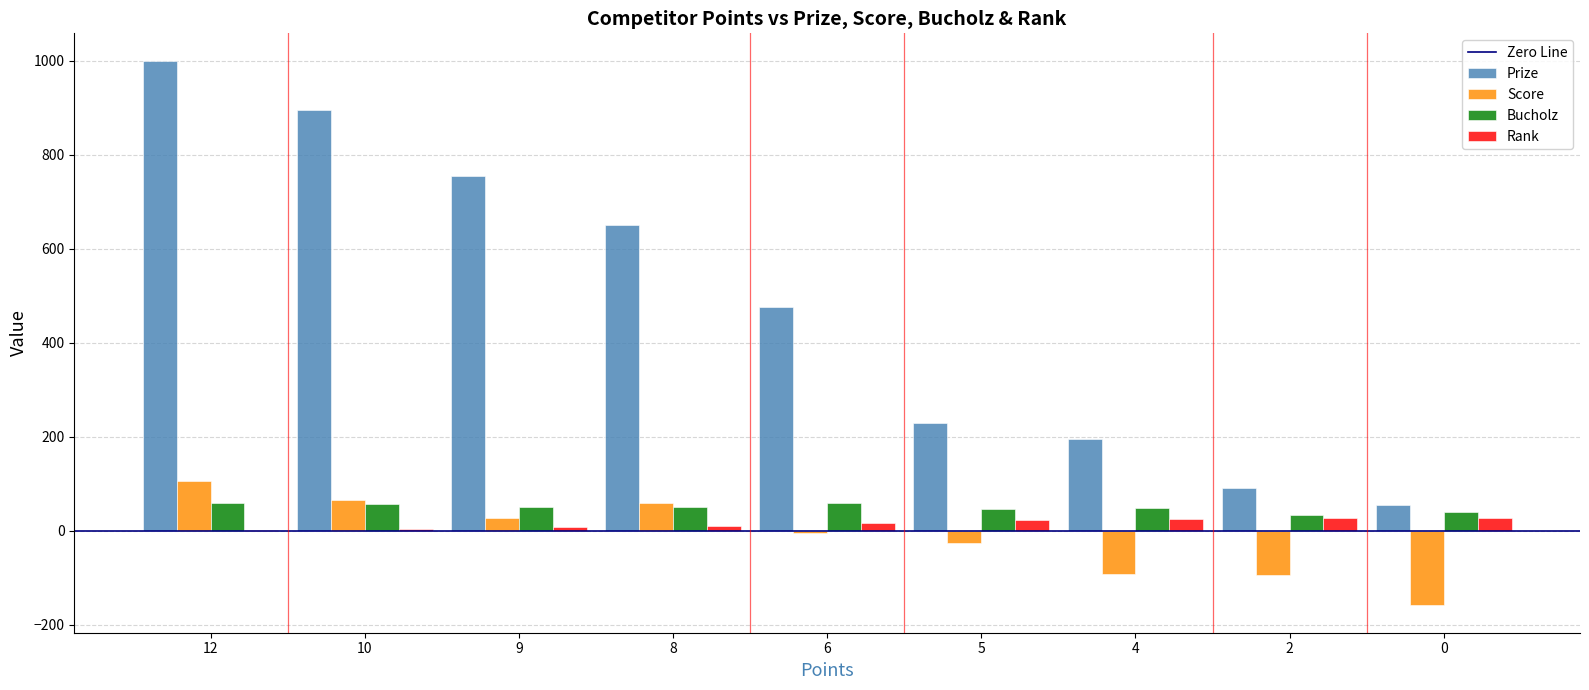

What is the spread (max minus min) of values at 12?

999